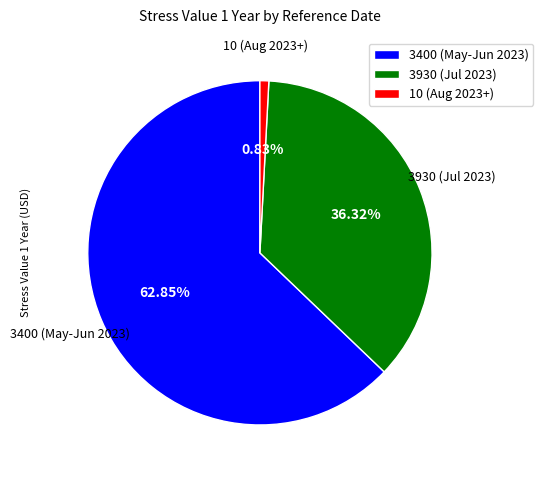

Which has a higher value, 10 (Aug 2023+) or 3930 (Jul 2023)?

3930 (Jul 2023)